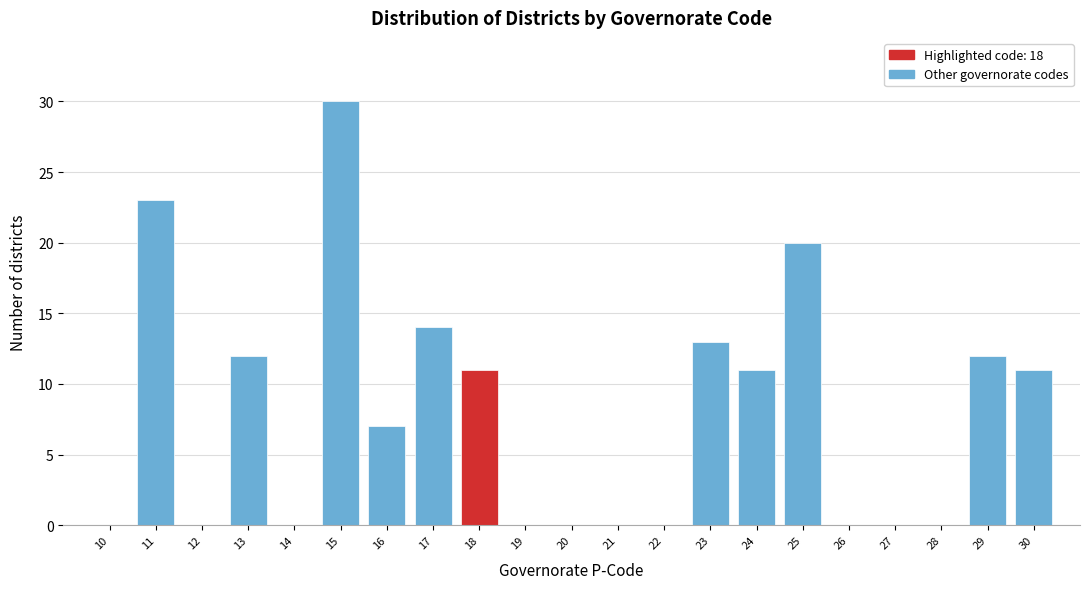

Reading left to right, extract all data points from this chart.

10=0	11=23	12=0	13=12	14=0	15=30	16=7	17=14	18=11	19=0	20=0	21=0	22=0	23=13	24=11	25=20	26=0	27=0	28=0	29=12	30=11